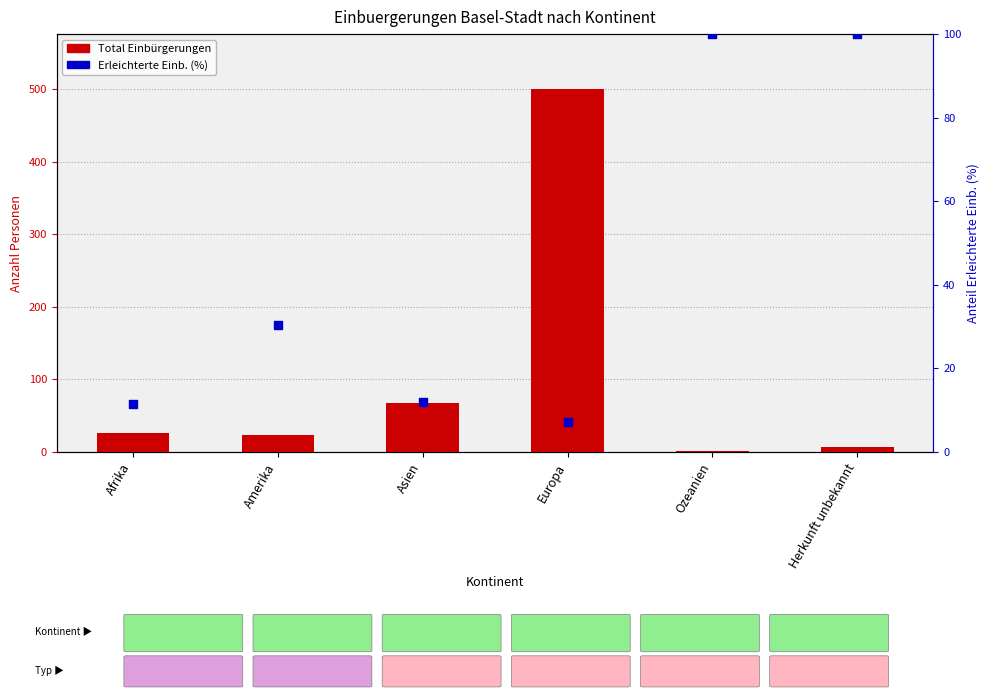

What are all the series names shown in the legend?

Total Einbuergerungen, Erleichterte Einb. (%)